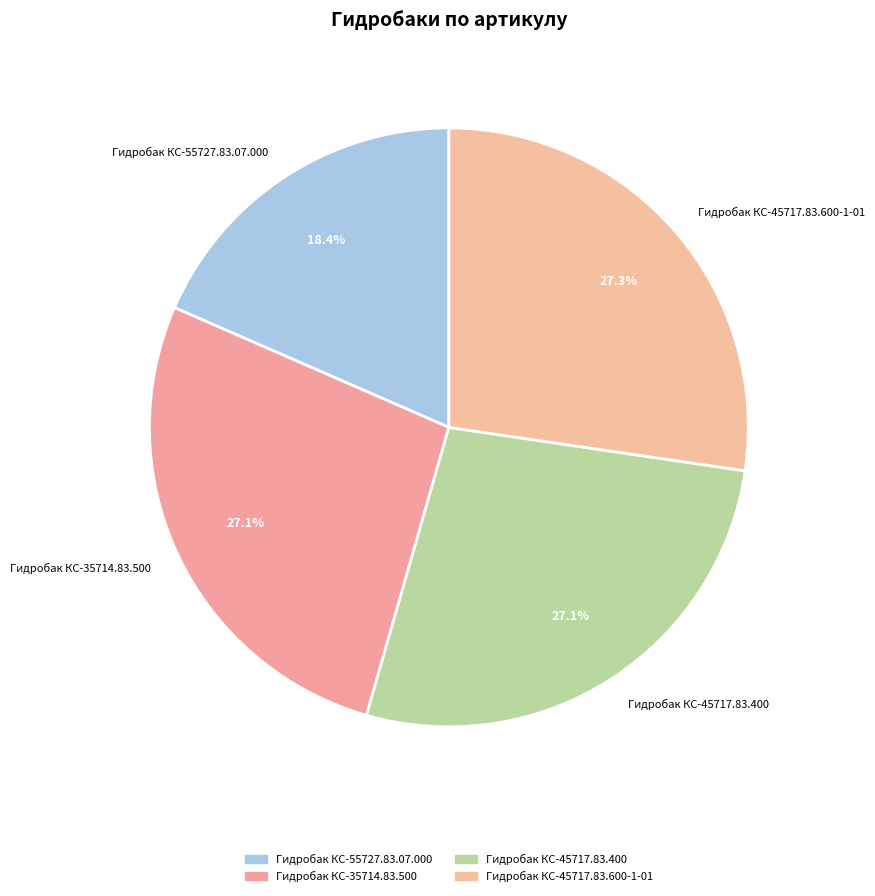

To the nearest percent, what is the difference between the largest and smallest slice percentages?

9%